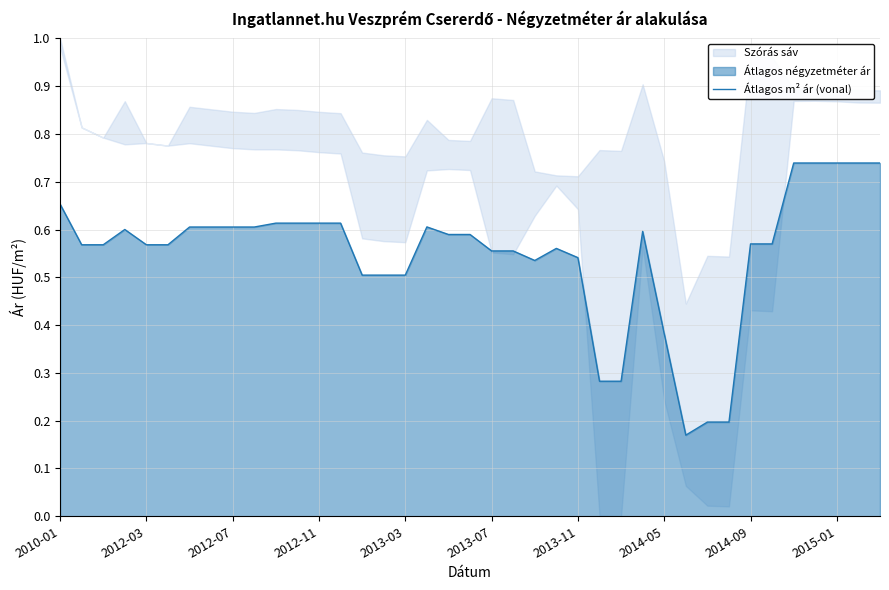

What is the difference between the second highest and minimum values?

0.6